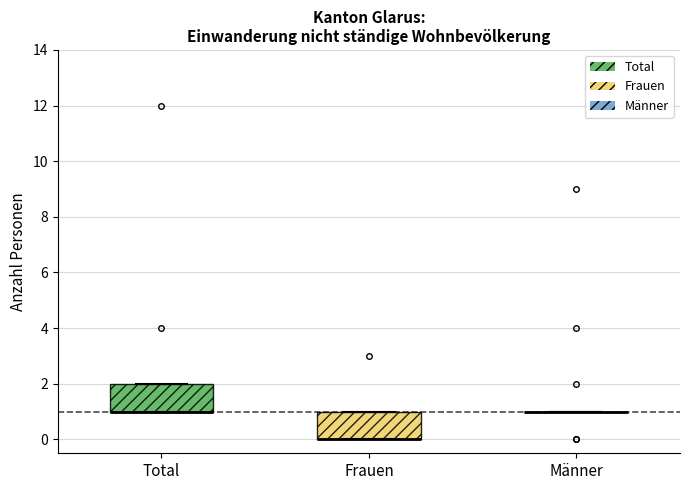

Reading left to right, read every box against the y-axis: the position of its median line, the range the box covers, and the ends of its whiskers. The values are not printed on the chart, so give them approximately, as read against the axis.

Total: median 1 (drawn on the box's lower edge), box 1 to 2, whiskers 1 to 2
Frauen: median 0 (drawn on the box's lower edge), box 0 to 1, whiskers 0 to 1
Männer: box collapsed to a line at 1, whiskers 1 to 1